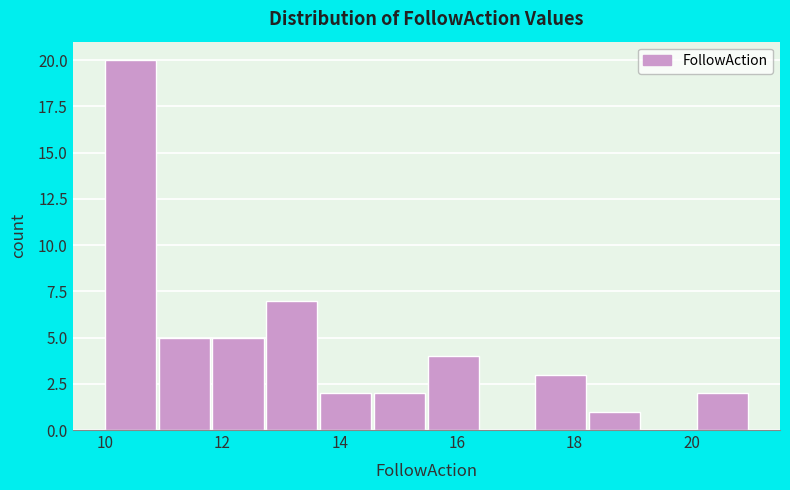

Reading left to right, transcribe this chart: for each bar, give the range it covers on the x-axis and its height. Neither the bar edges nor the heights are printed on the chart, so give them approximately, as read against the axes.

10.0 to 11.0: 20
11.0 to 11.8: 5
11.8 to 12.8: 5
12.8 to 13.6: 7
13.6 to 14.6: 2
14.6 to 15.6: 2
15.6 to 16.4: 4
16.4 to 17.4: 0
17.4 to 18.2: 3
18.2 to 19.2: 1
19.2 to 20.0: 0
20.0 to 21.0: 2